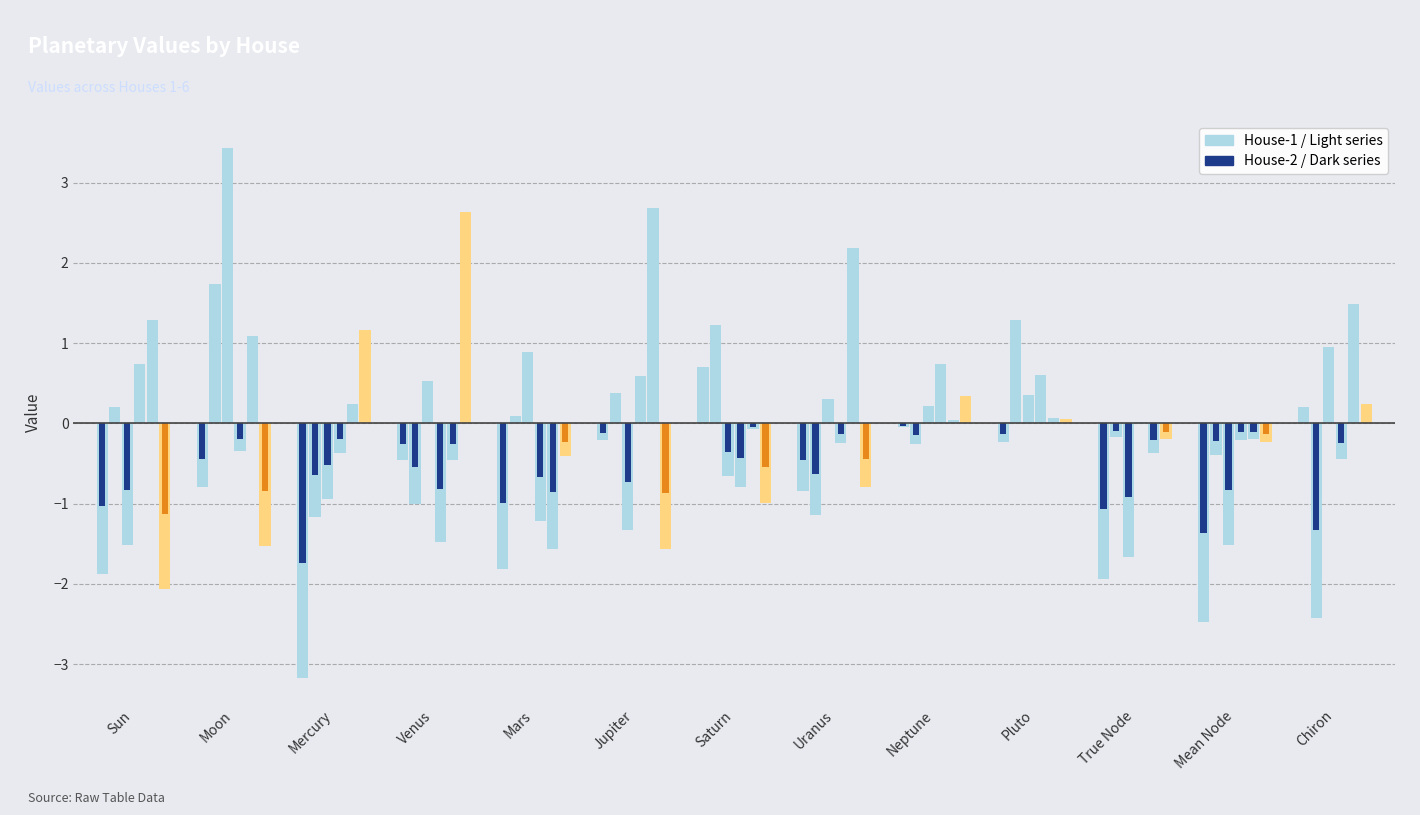

What is the label of the 6th bar from the left?

Jupiter